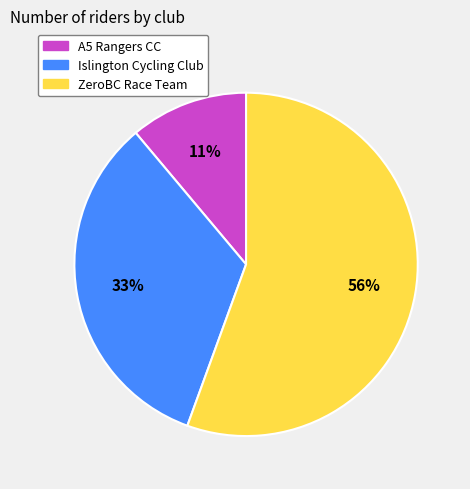

What is the smallest slice in the pie chart?

A5 Rangers CC